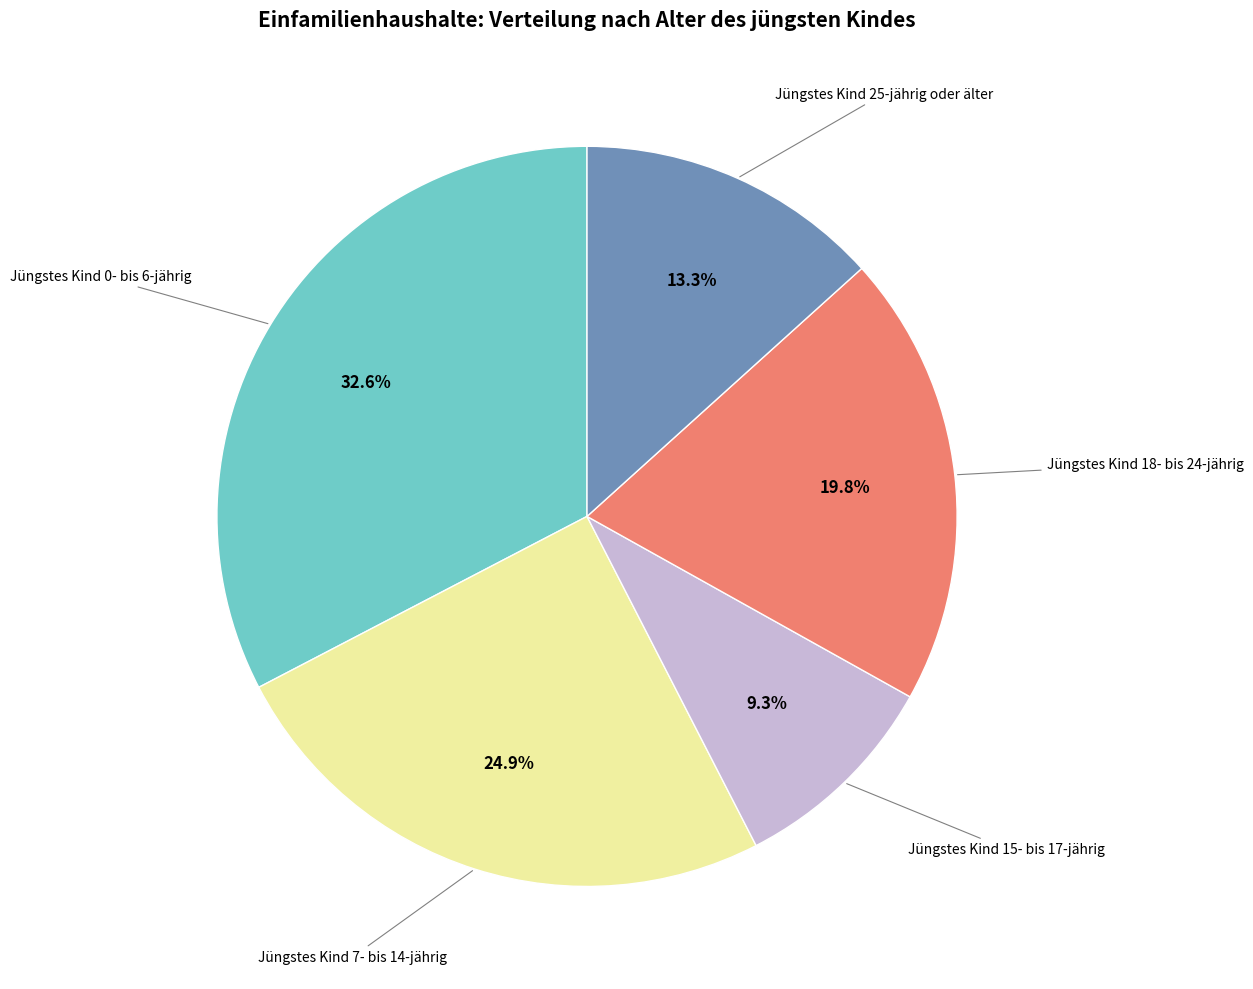

Does Jüngstes Kind 15- bis 17-jährig account for over 50% of the chart?

No